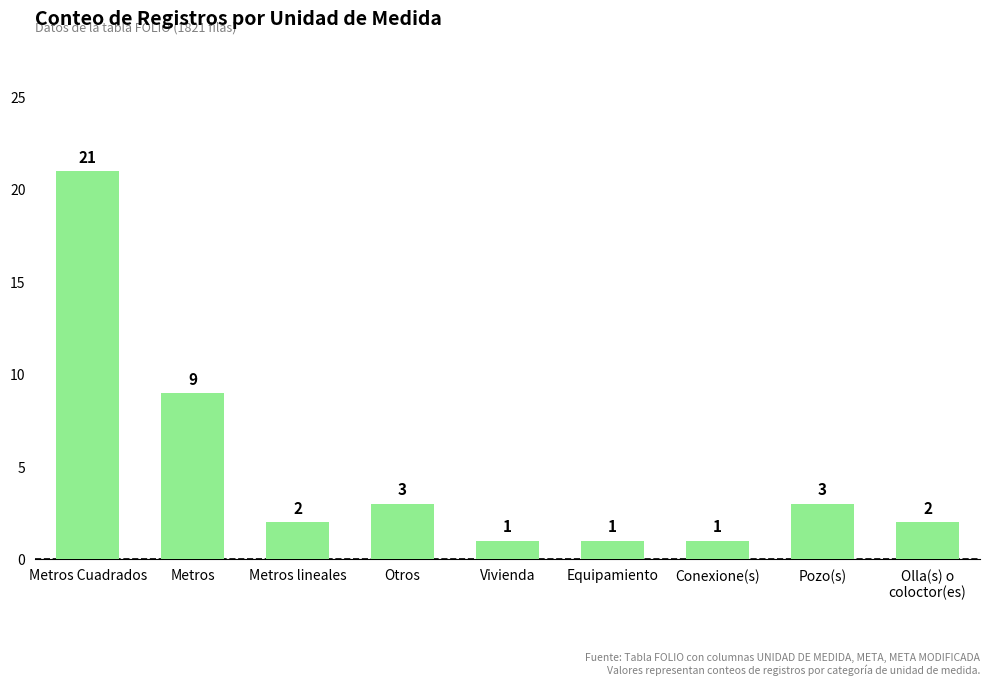

Which has a higher value, Vivienda or Olla(s) o
coloctor(es)?

Olla(s) o
coloctor(es)